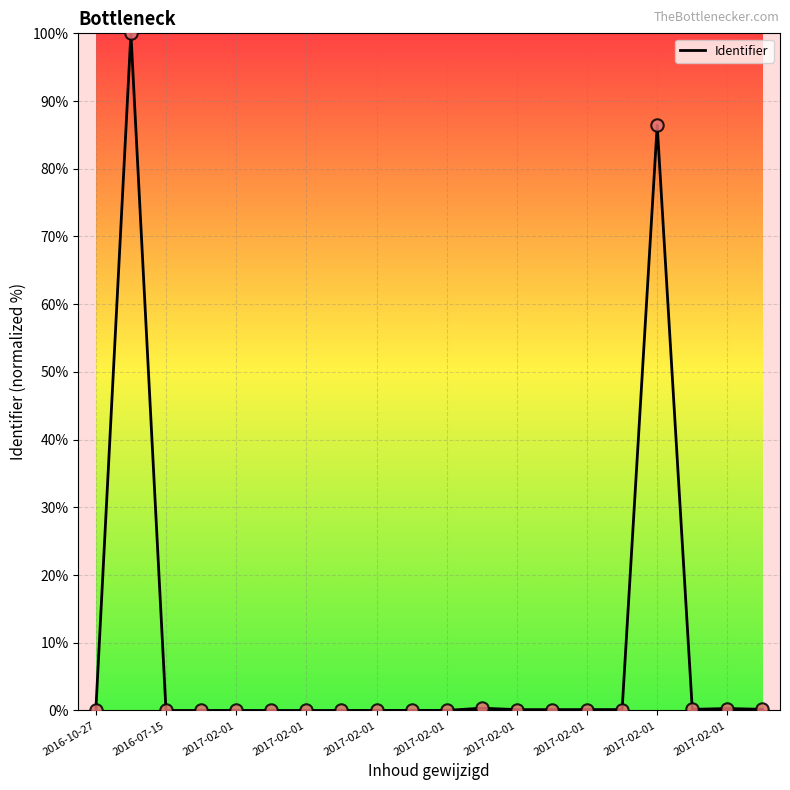

What is the maximum value shown in the chart?

100.0